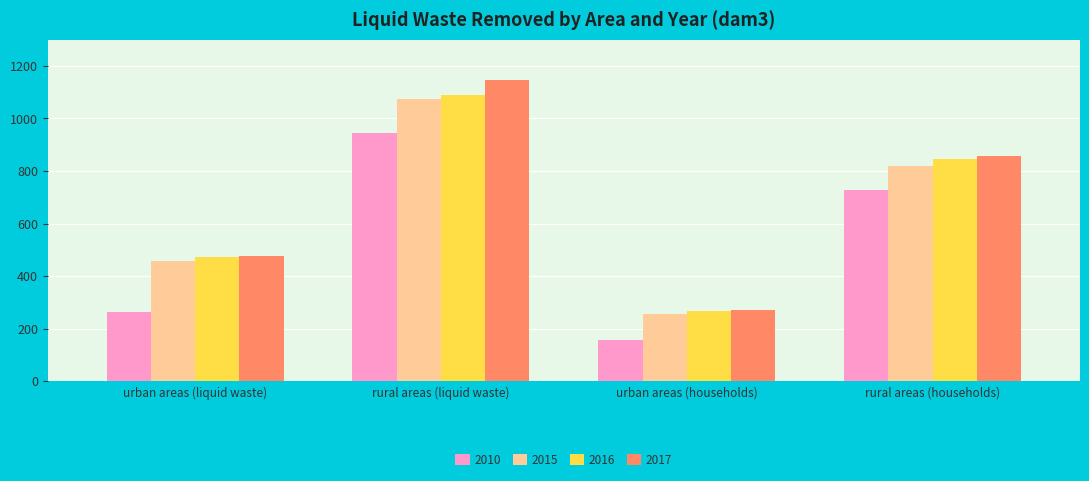

What is the label of the 1st bar from the left?

urban areas (liquid waste)